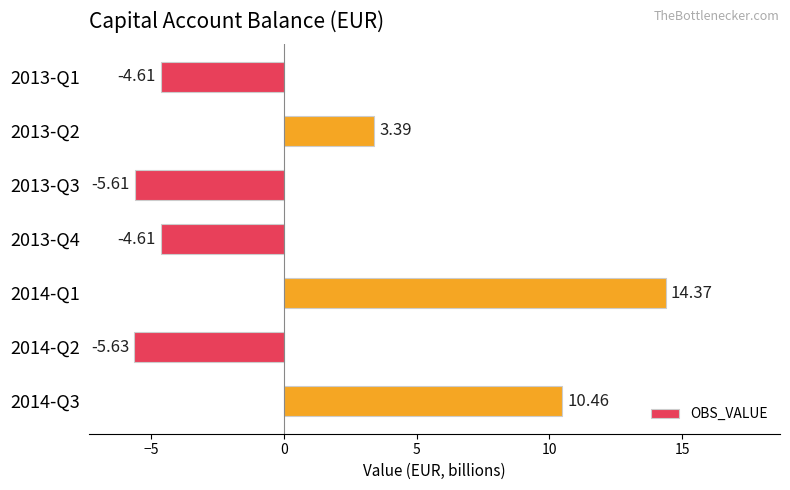

Approximately how many times larger is the value at 2014-Q3 compared to 2014-Q1?

0.7